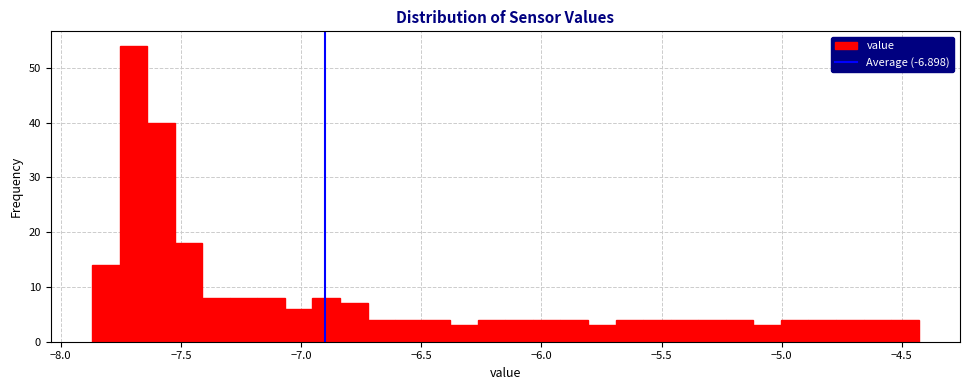

Read against the x-axis, roughly where is the centre of the tallest bar?

-7.70